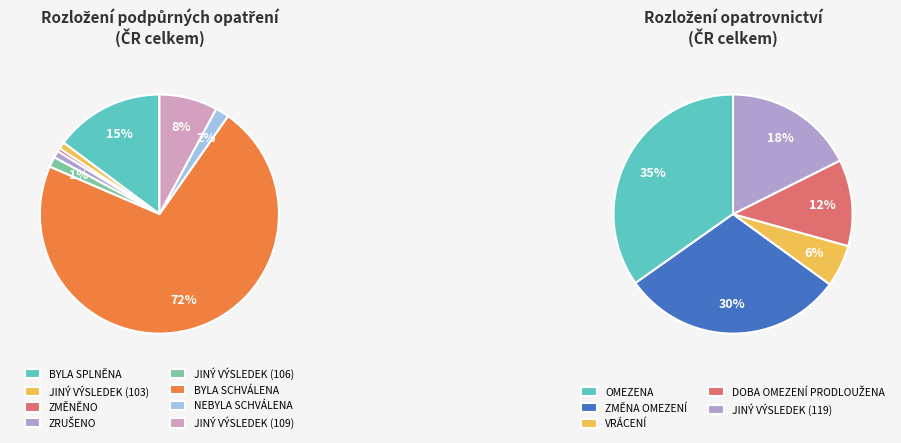

What is the majority slice?

byla schválena